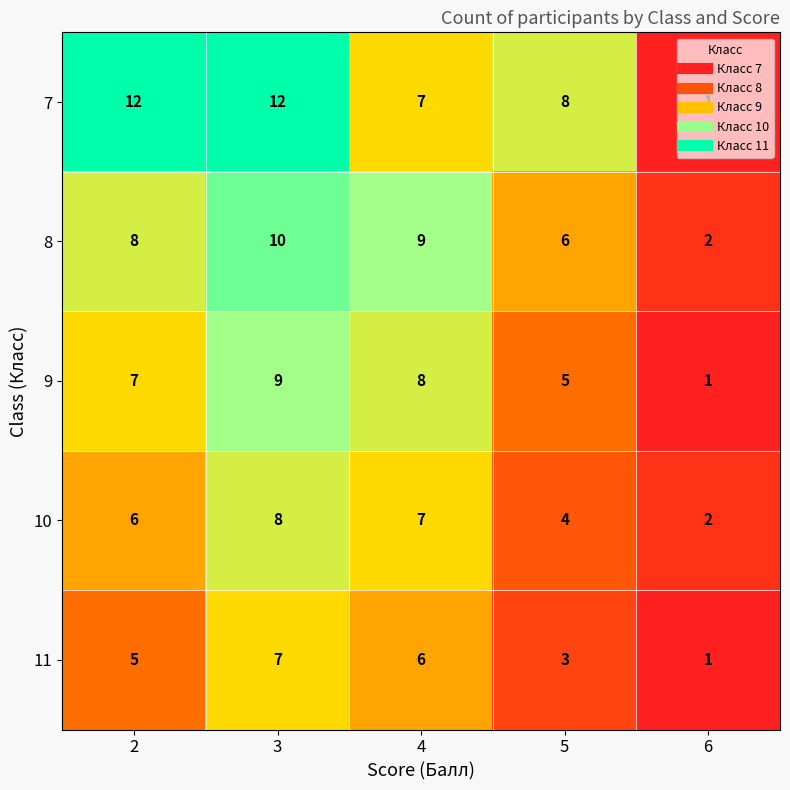

At 2, list the series in order from largest to smallest.

7, 8, 9, 10, 11